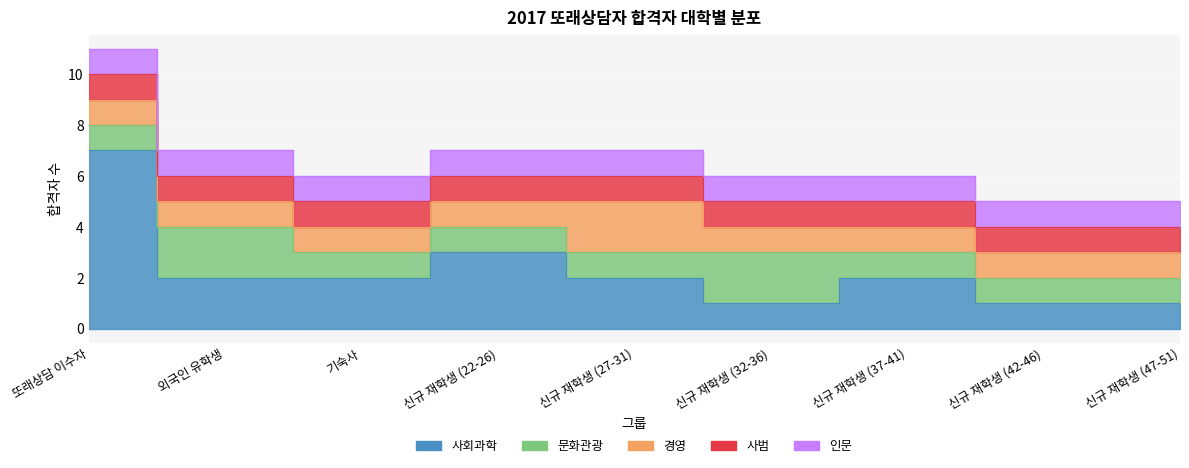

True or false: 인문 has a value of 1 at 신규 재학생 (37-41).

False